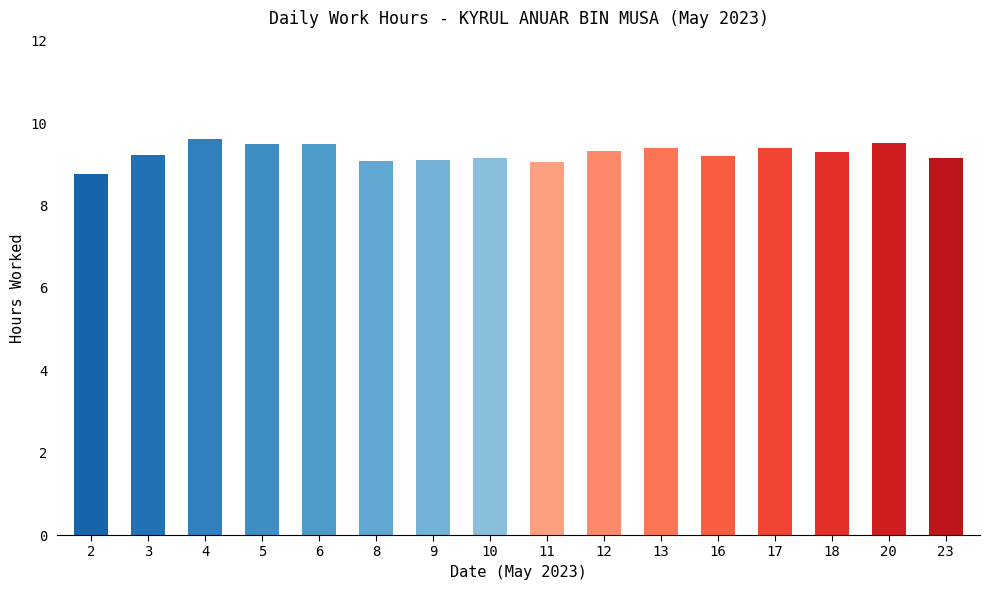

What is the value of the 8th bar from the left?

9.2